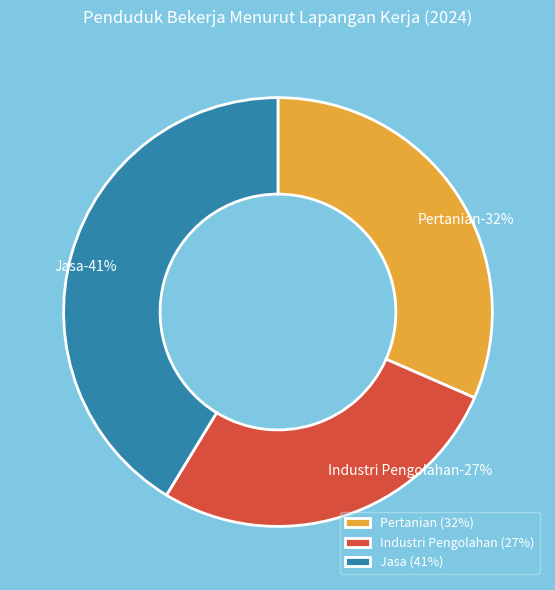

Does any single category account for the majority?

No